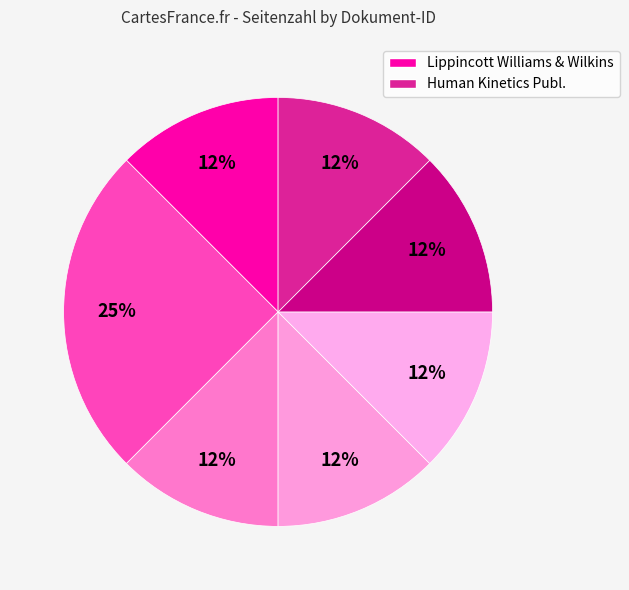

How many segments does this pie chart have?

7